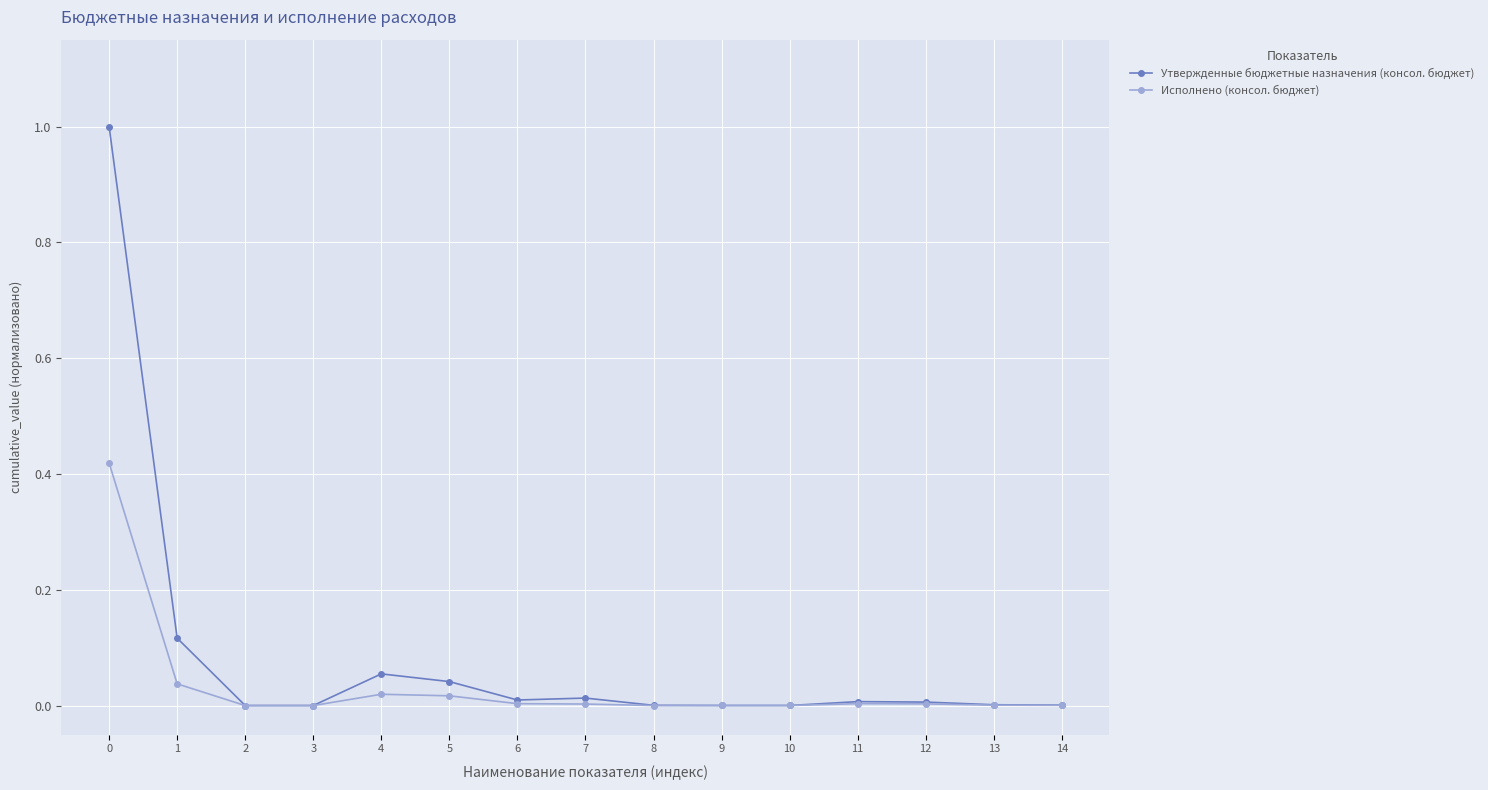

True or false: Исполнено (консол. бюджет) has a value of 0.0 at 2.

True